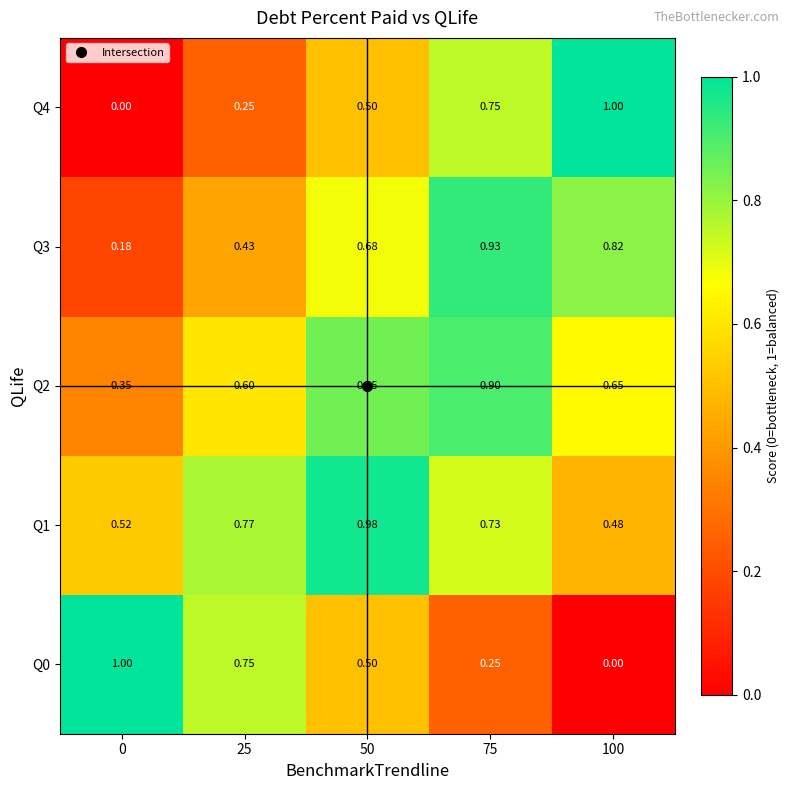

Is the value of Q4 at 100 greater than the value of Q3 at 50?

Yes